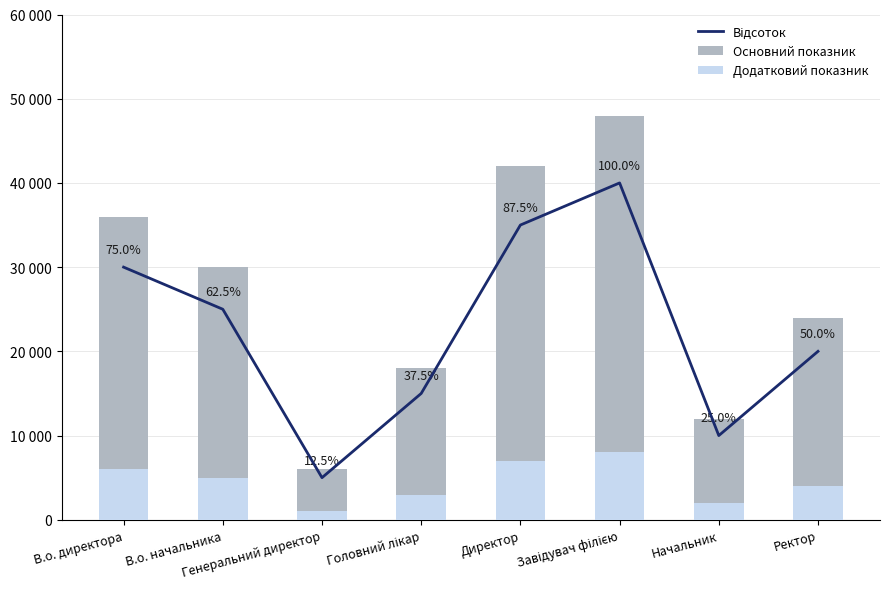

Which category has the lowest value in the Основний показник series?

Генеральний директор